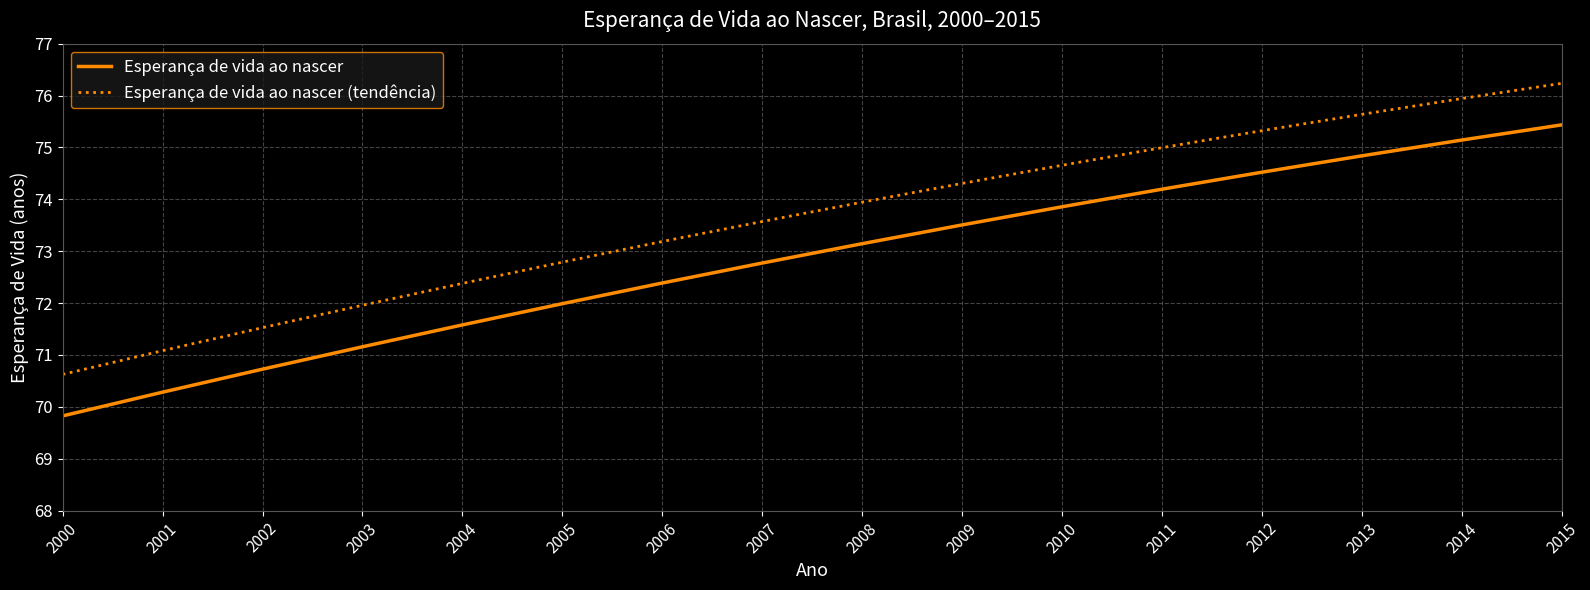

What is the minimum value for Esperança de vida ao nascer (tendência)?

70.6